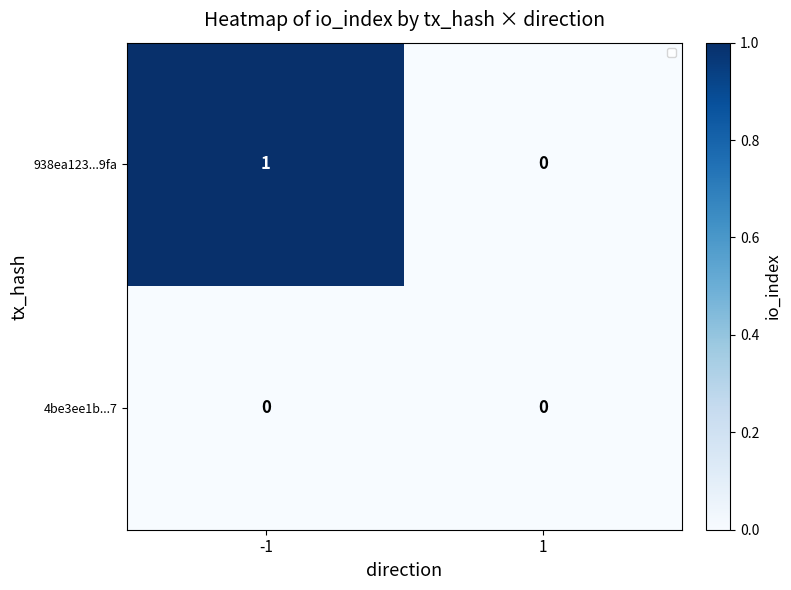

Rank the series at -1 from lowest to highest value.

4be3ee1b...7, 938ea123...9fa